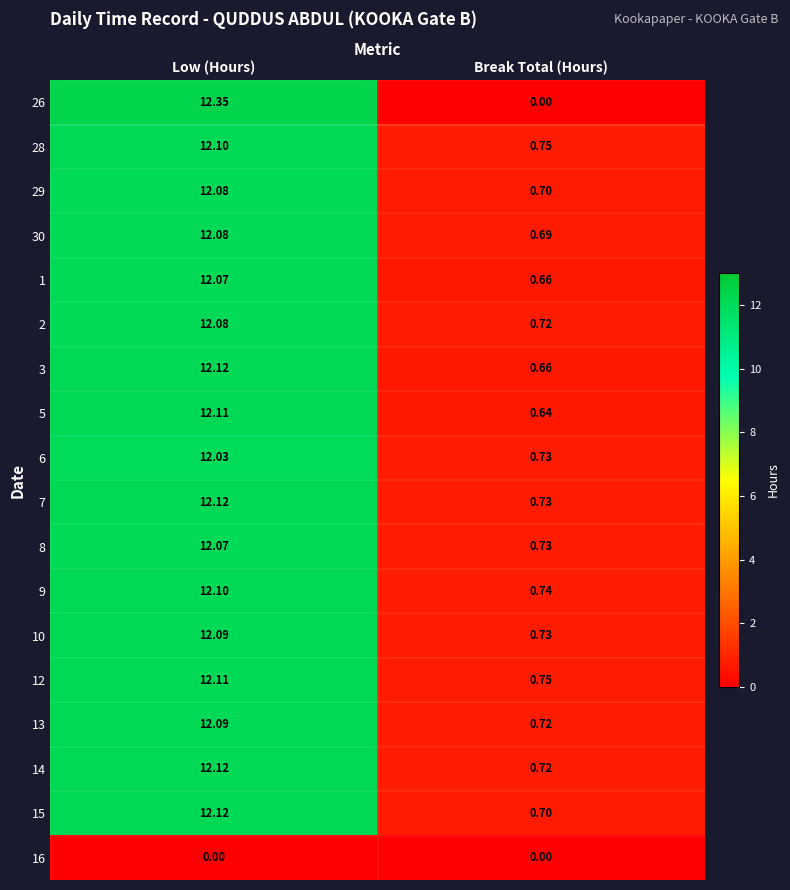

Which category has the highest value in the 29 series?

Low (Hours)